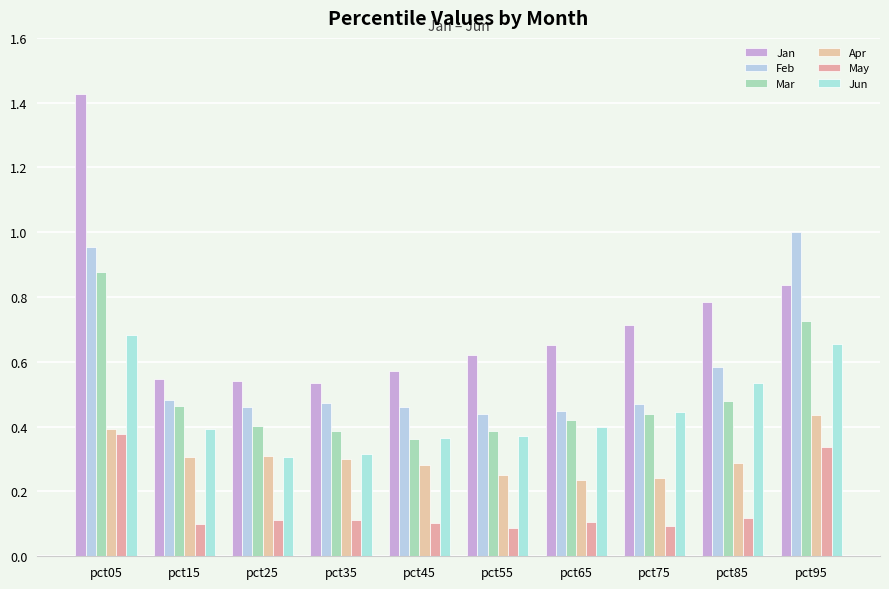

True or false: Jan has a value of 1.4 at pct05.

True